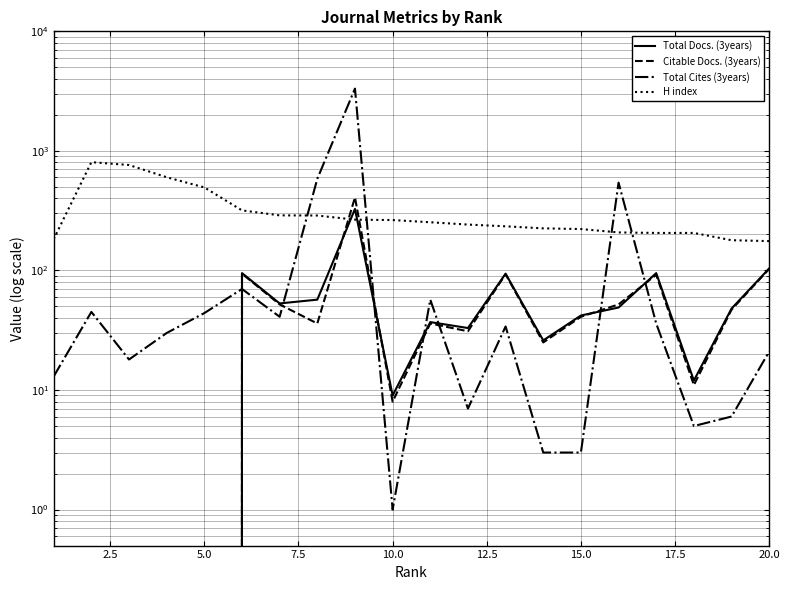

How many interior local peaks does the Total Docs. (3years) series have?

5